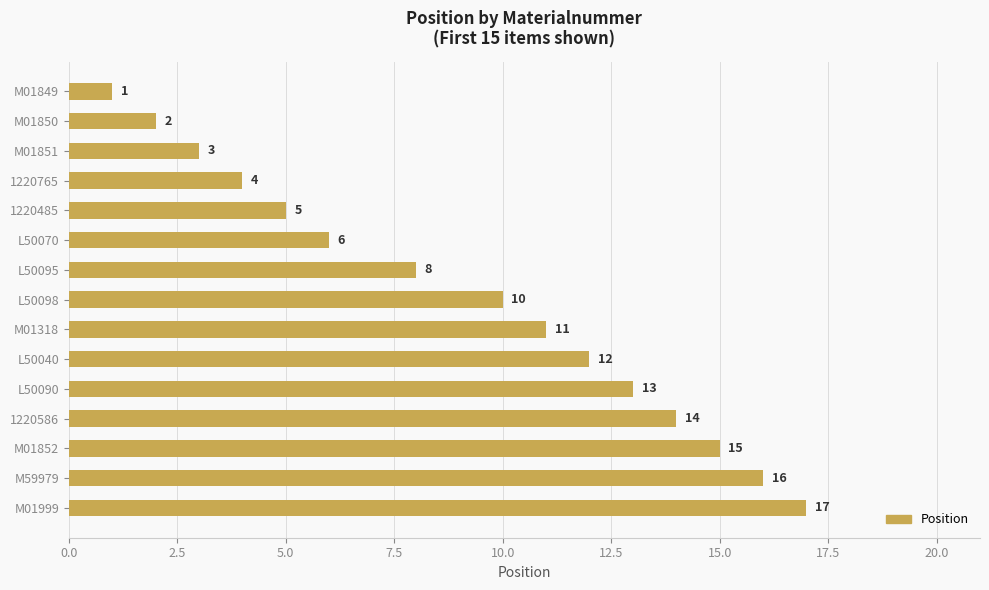

What position from the bottom is L50095?

9